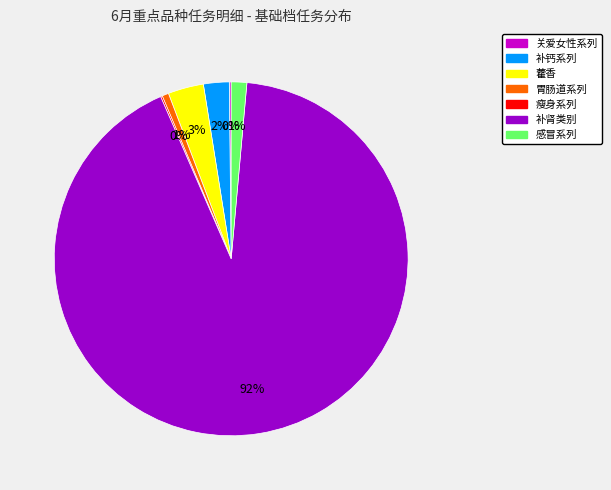

Is there a majority slice in this chart?

Yes